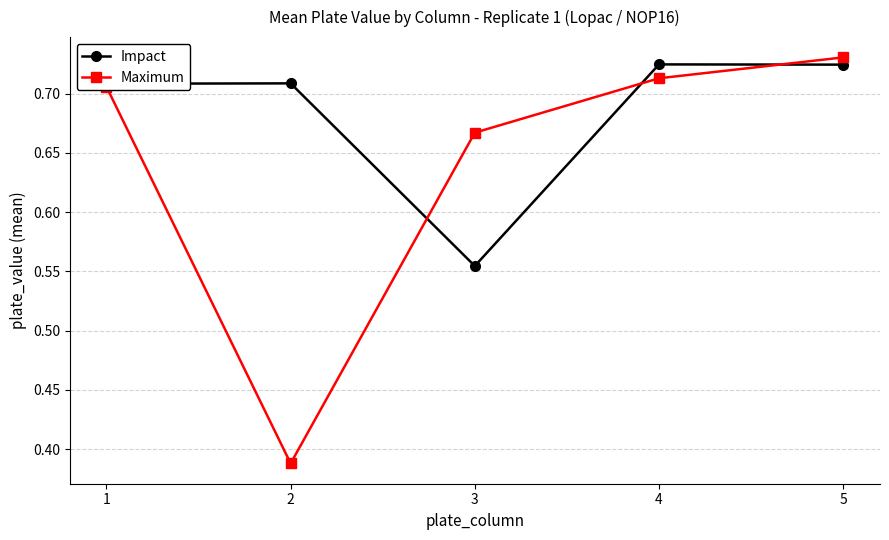

At which category does Impact reach its first local valley?

3